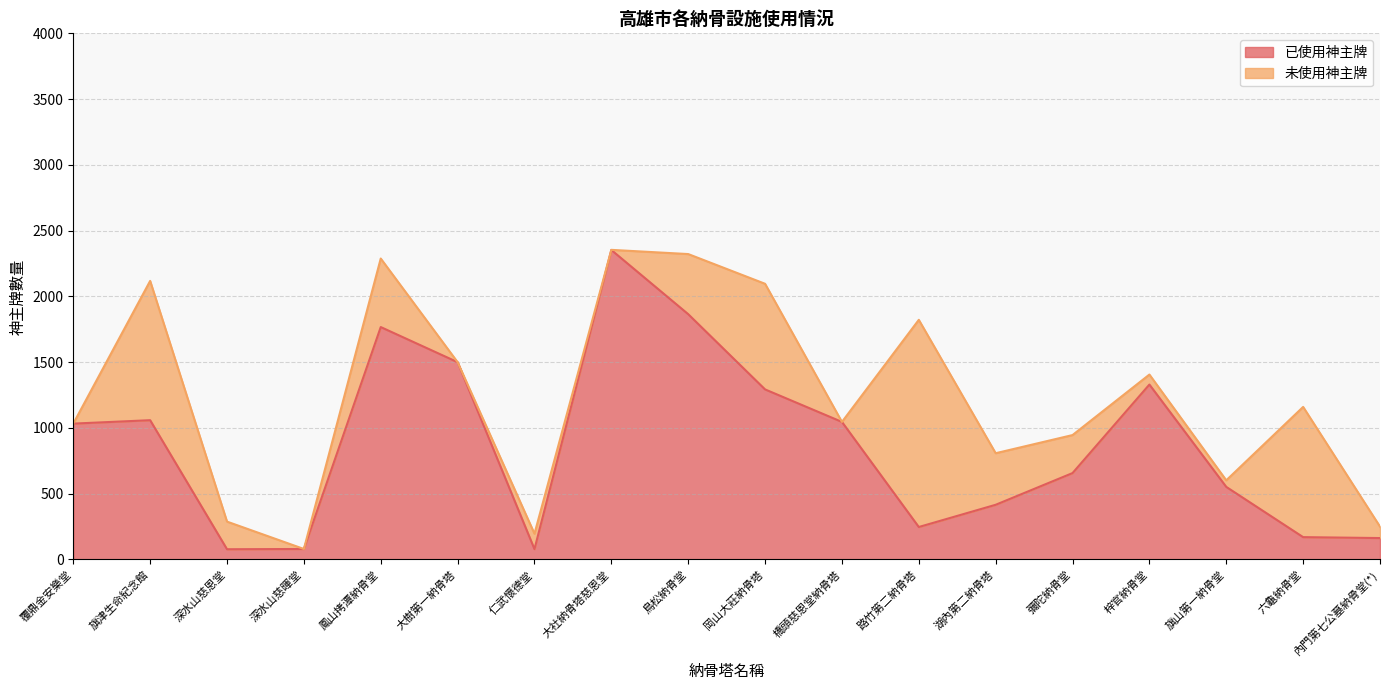

Is it true that the value at 梓官納骨堂 is 1330?

True